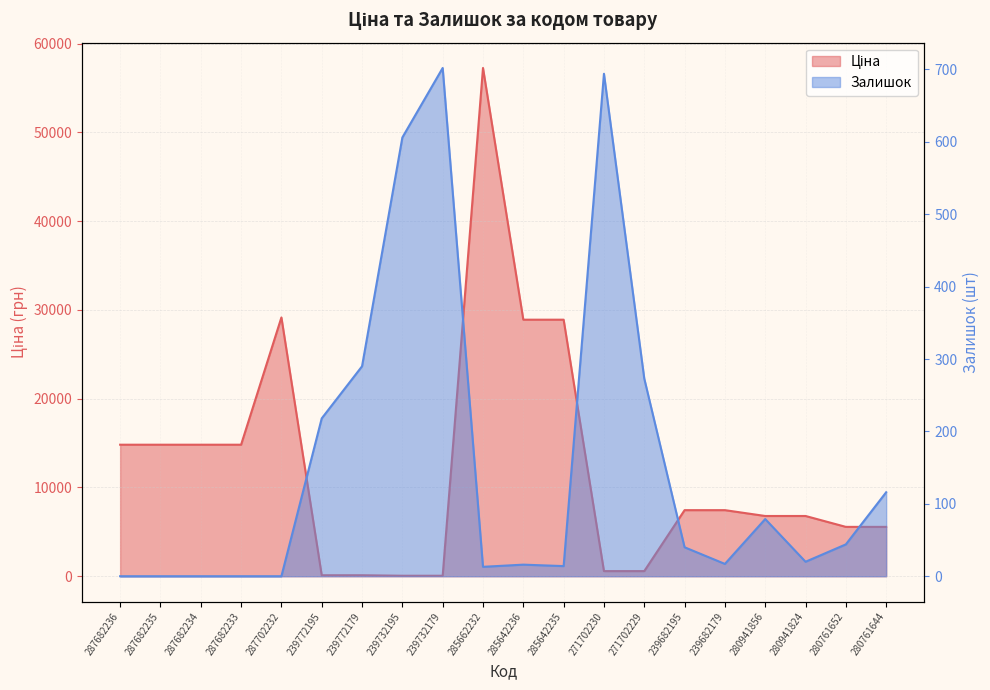

List the series in order of their overall mean, lowest first.

Залишок, Ціна